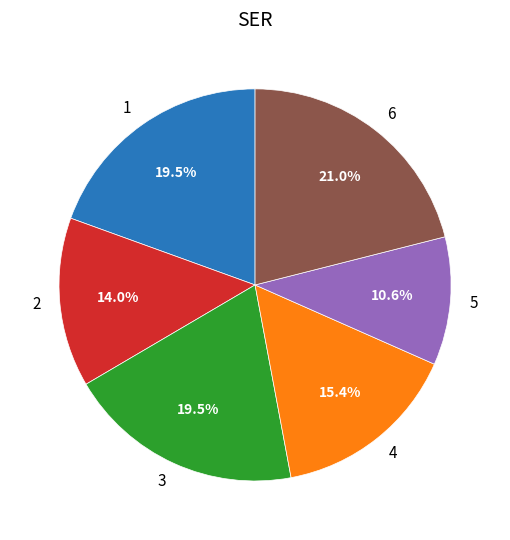

Do 1 and 2 together represent more than half of the pie?

No